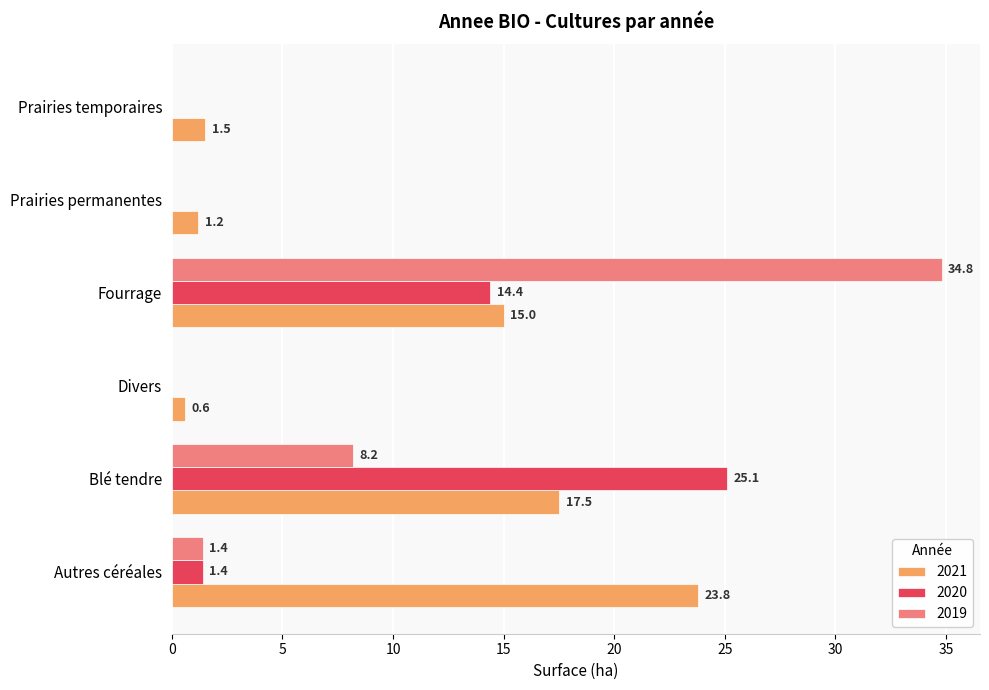

What is the spread (max minus min) of values at Divers?

0.6